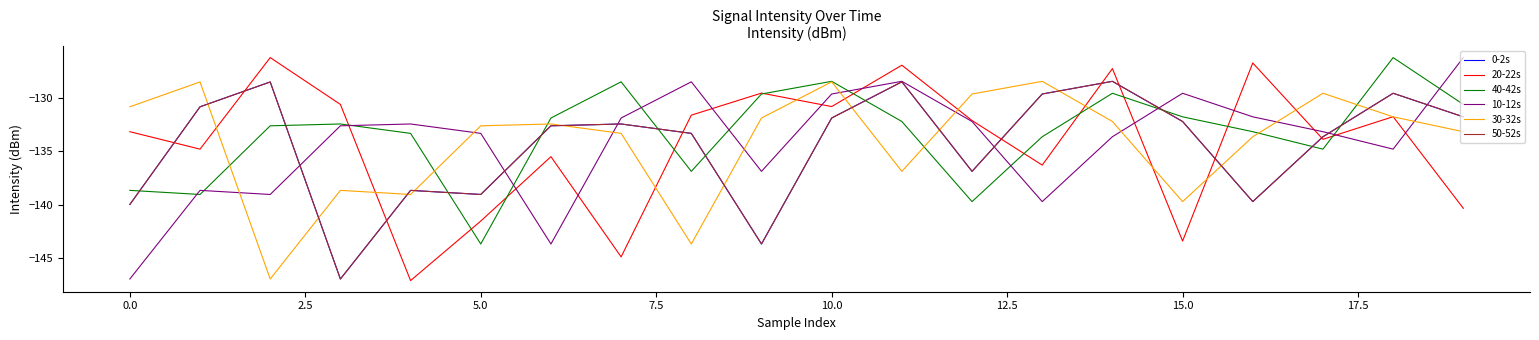

Does the chart have visible grid lines?

No